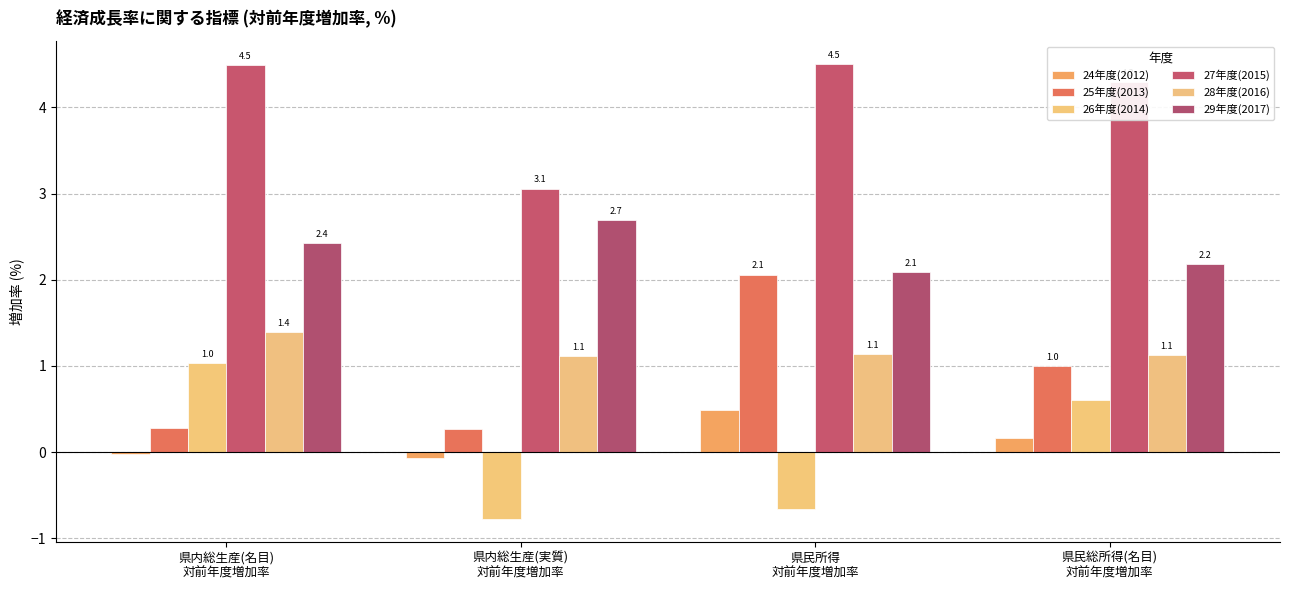

At which label does 26年度(2014) reach its peak?

県内総生産(名目)
対前年度増加率